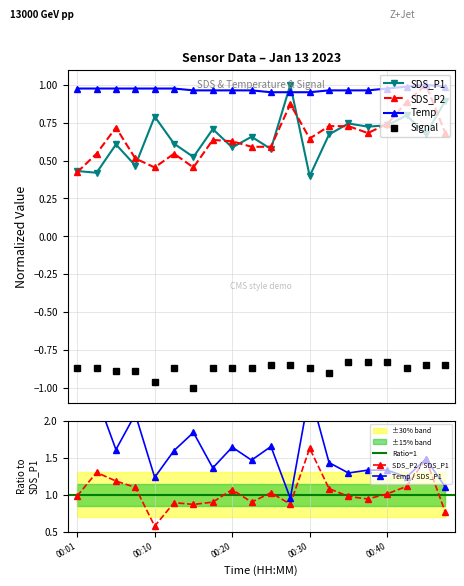

Where do SDS_P1 and Temp first cross each other?

00:25 and 00:28